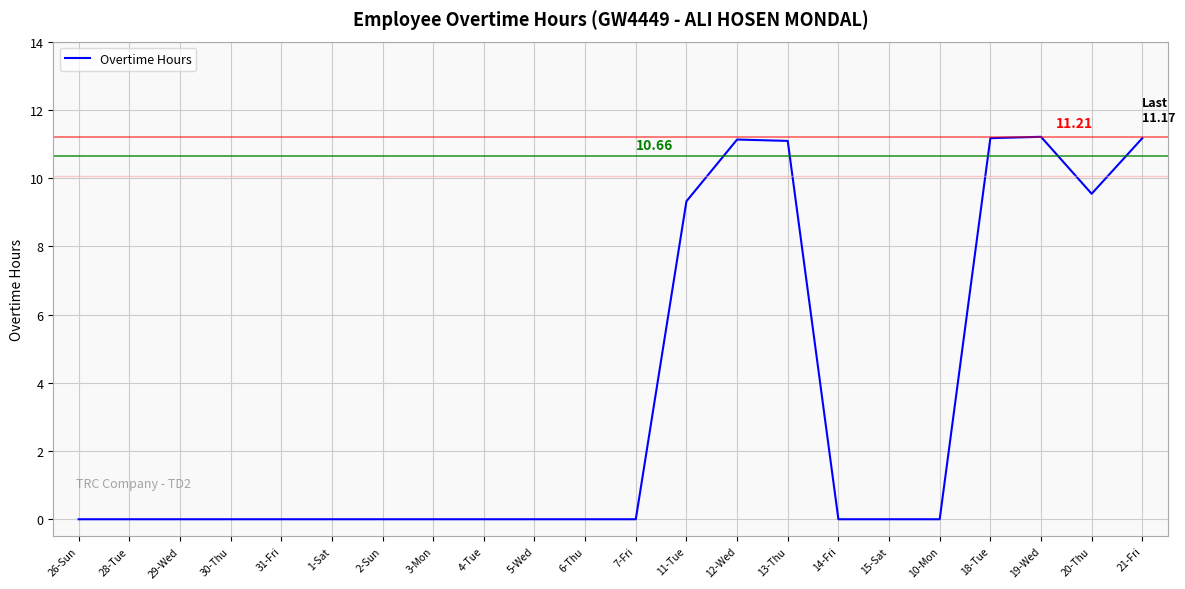

What is the difference between the maximum and minimum values?

11.2